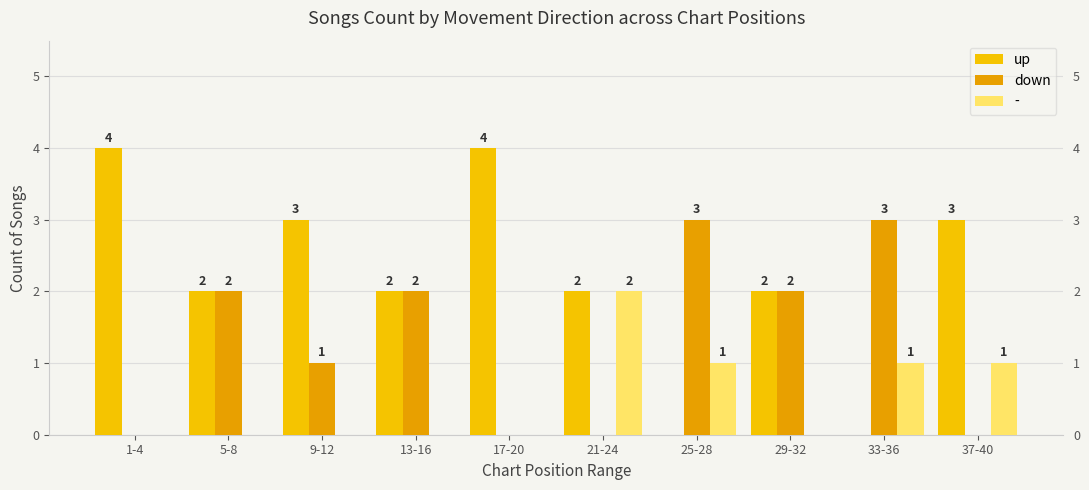

What is the value of the up bar at the 2nd from the left?

2